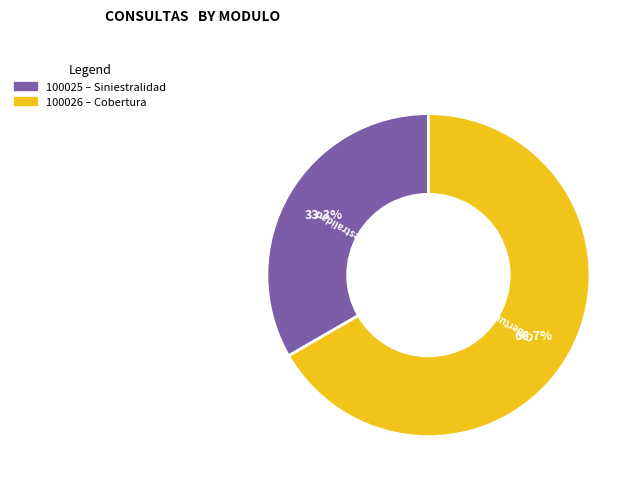

What percentage is NOT represented by 100025?

66.7%